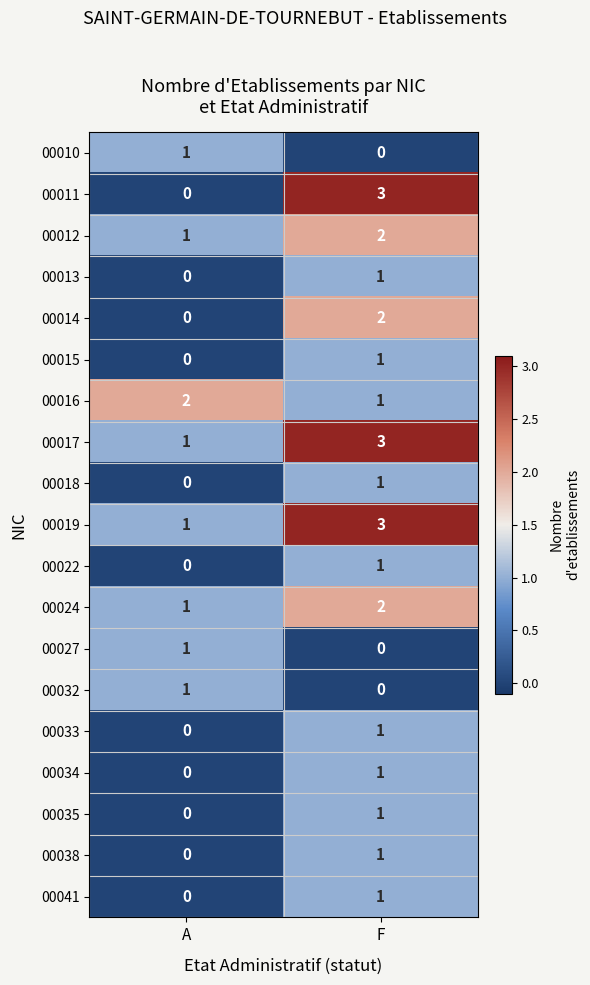

The value of 00017 at F is 5. True or false?

False